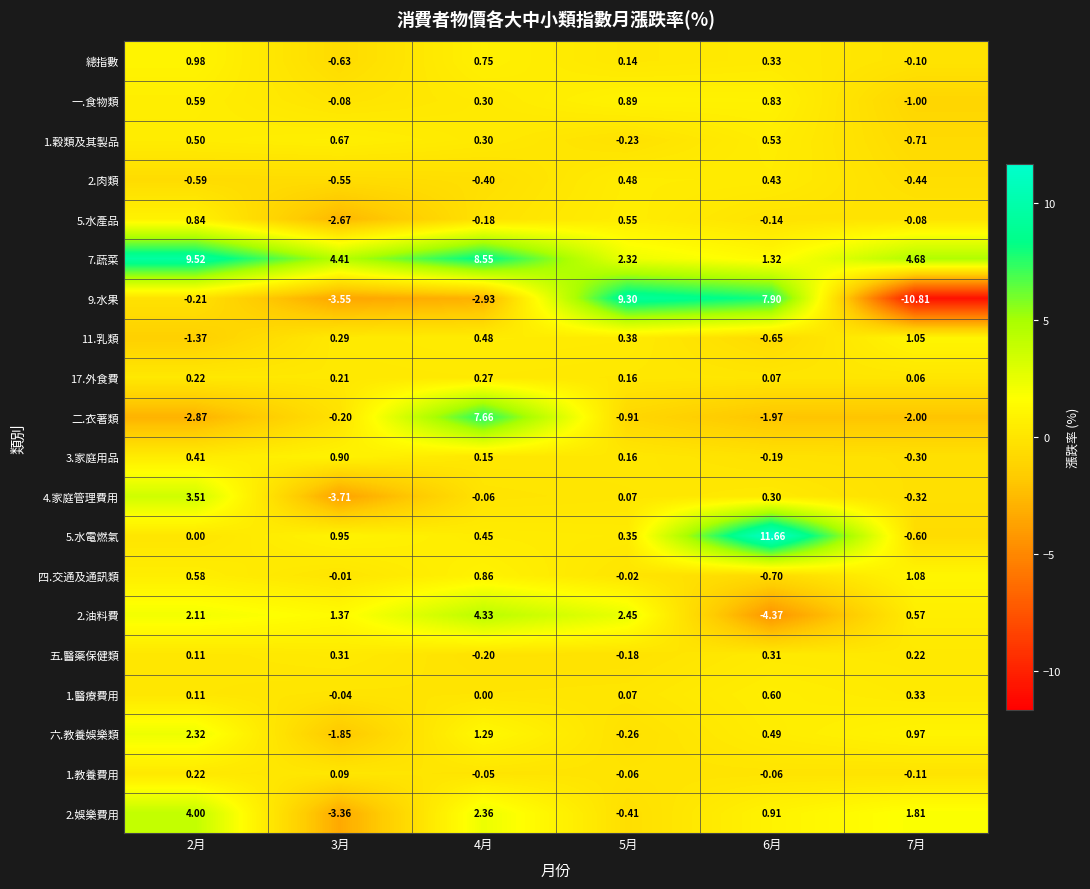

Is the value of 五.醫藥保健類 at 4月 greater than the value of 2.油料費 at 3月?

No